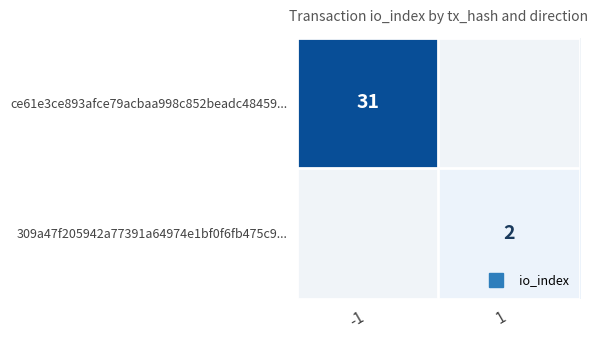

How many positive values does the ce61e3ce893afce79acbaa998c852beadc48459... series have?

1